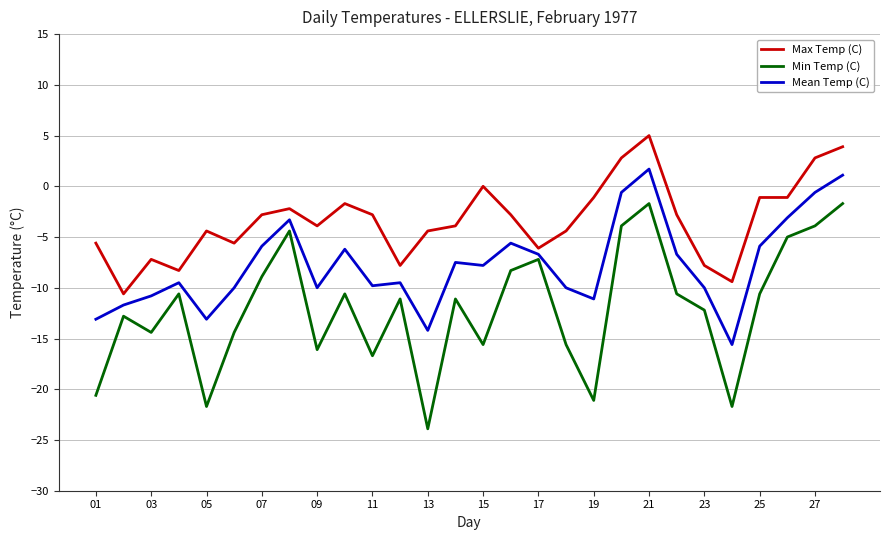

True or false: Min Temp (C) has more than 1 points higher than both neighbors.

True